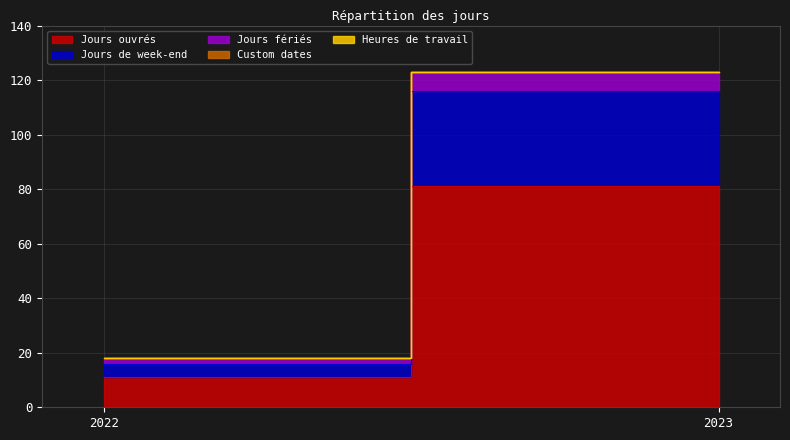

Is the value of Jours de week-end at 2023 greater than the value of Custom dates at 2022?

Yes